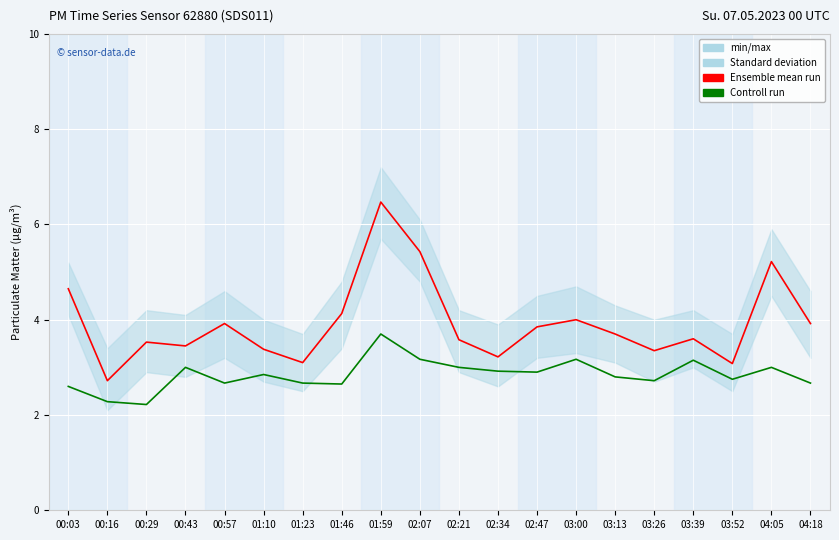

What is the greatest value displayed?

6.5